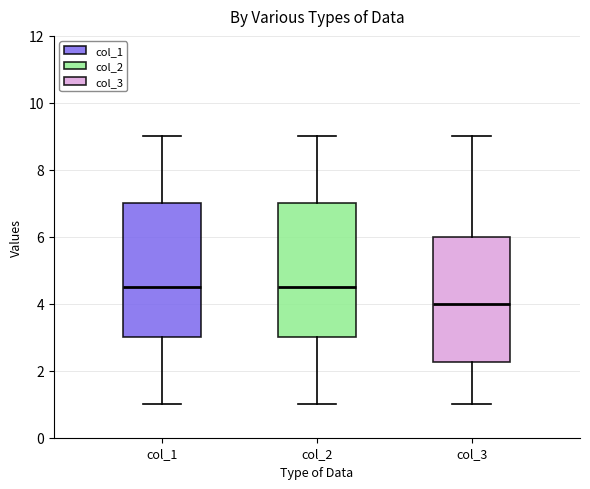

Where does the lower whisker of the box for col_2 end on the y-axis? The values are not printed on the chart, so give them approximately, as read against the axis.

1.0